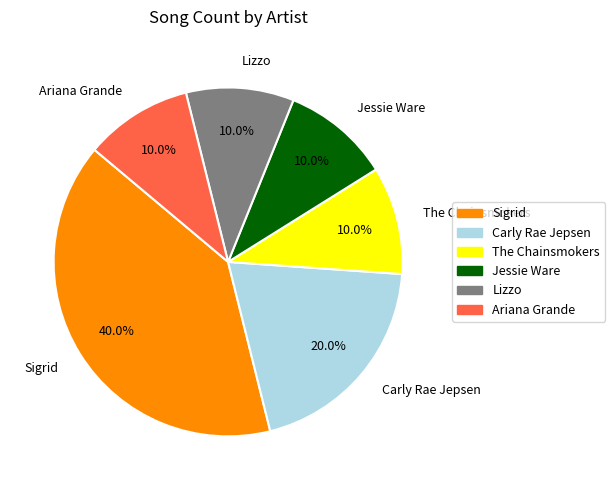

To the nearest percent, what is the difference between the Ariana Grande and Carly Rae Jepsen slice percentages?

10%